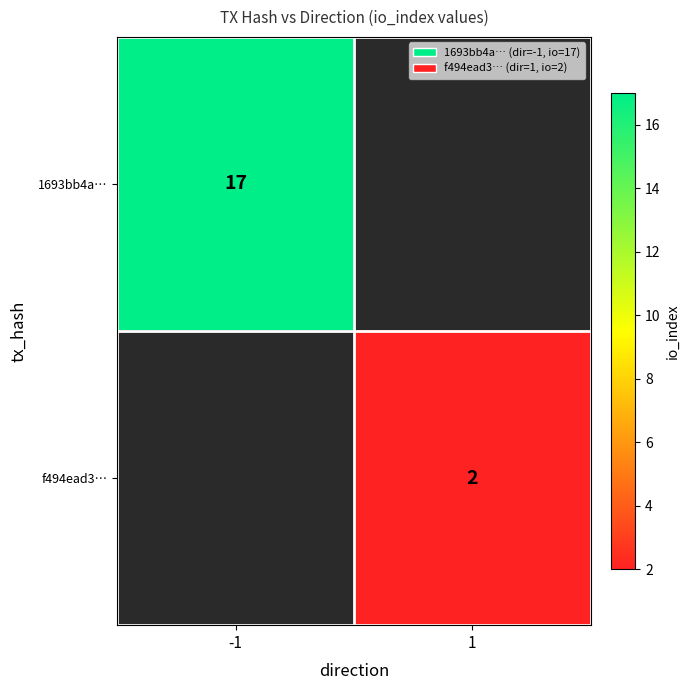

How many distinct data groups are displayed?

2